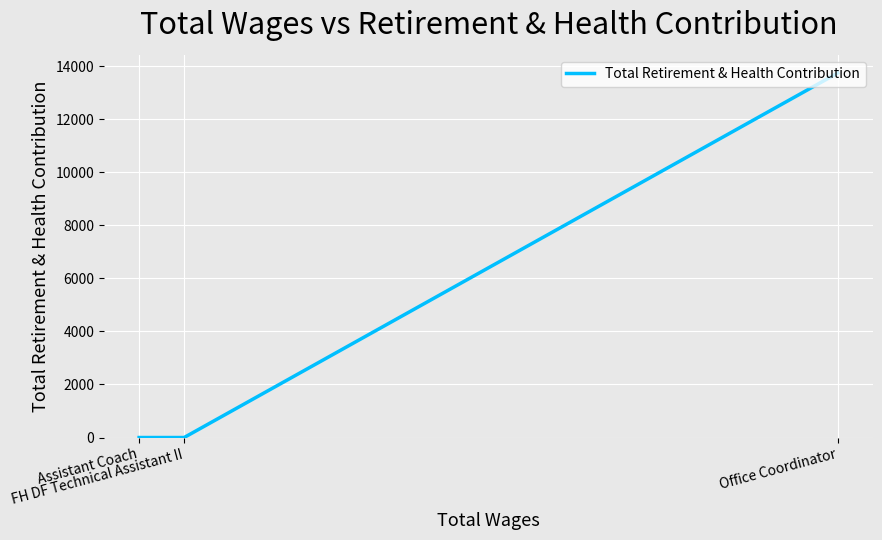

What is the greatest value displayed?

13747